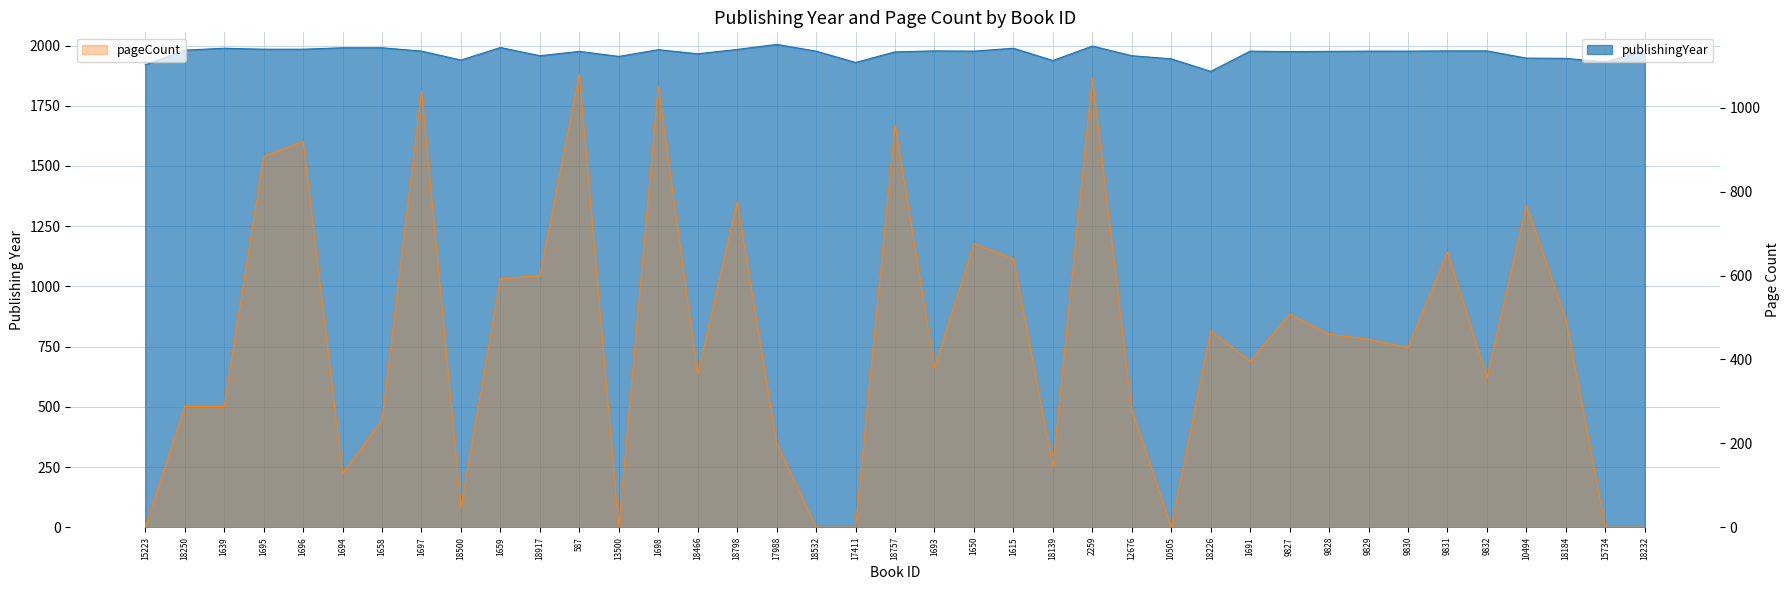

What position from the right is 18917?

29